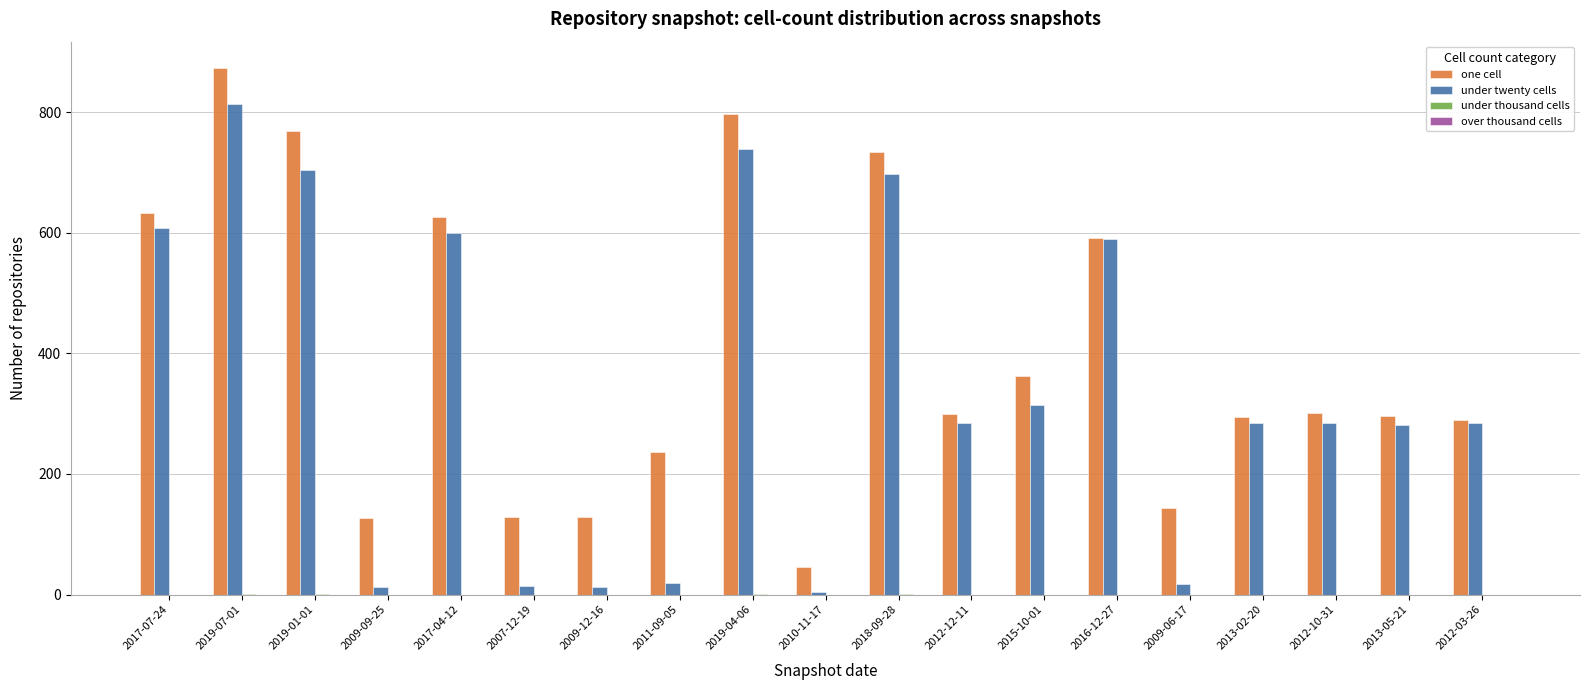

What is the maximum value for one cell?

873